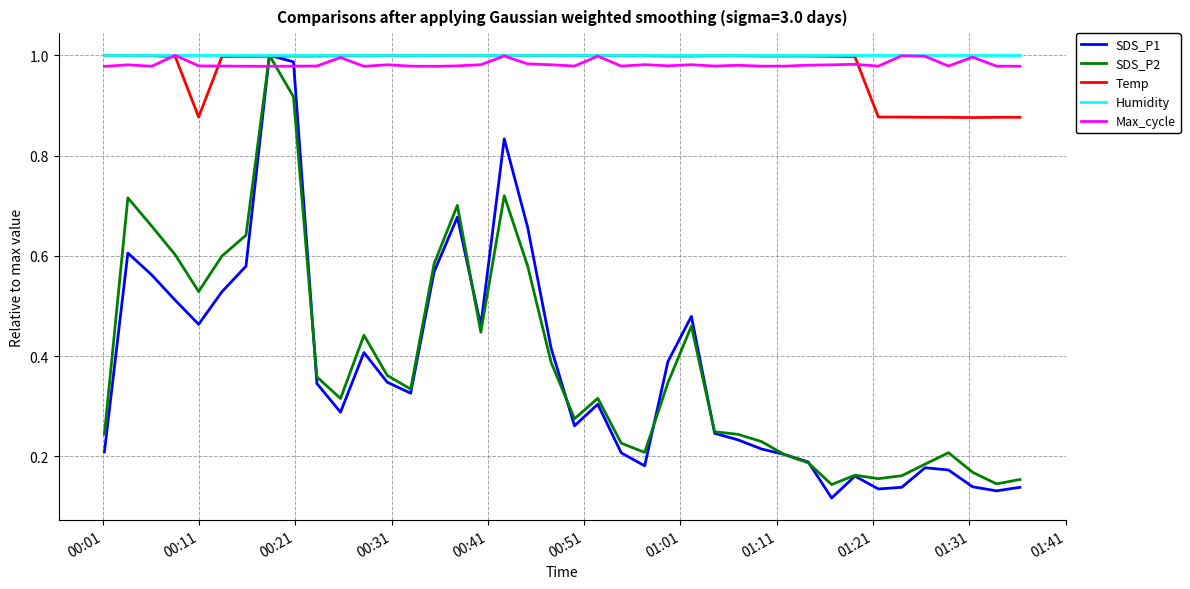

What are all the series names shown in the legend?

SDS_P1, SDS_P2, Temp, Humidity, Max_cycle